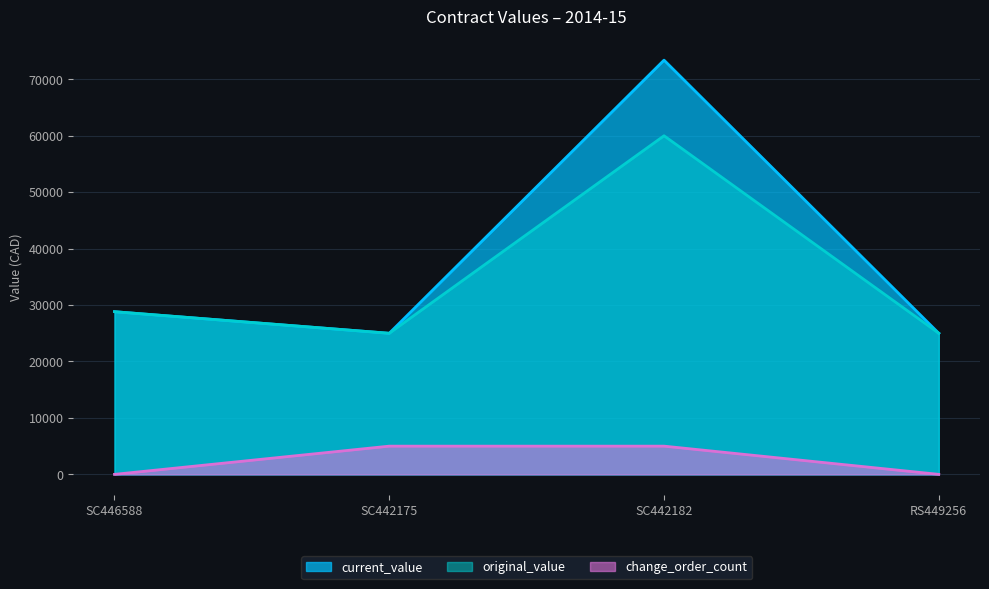

What is the total value across all series at SC446588?

57650